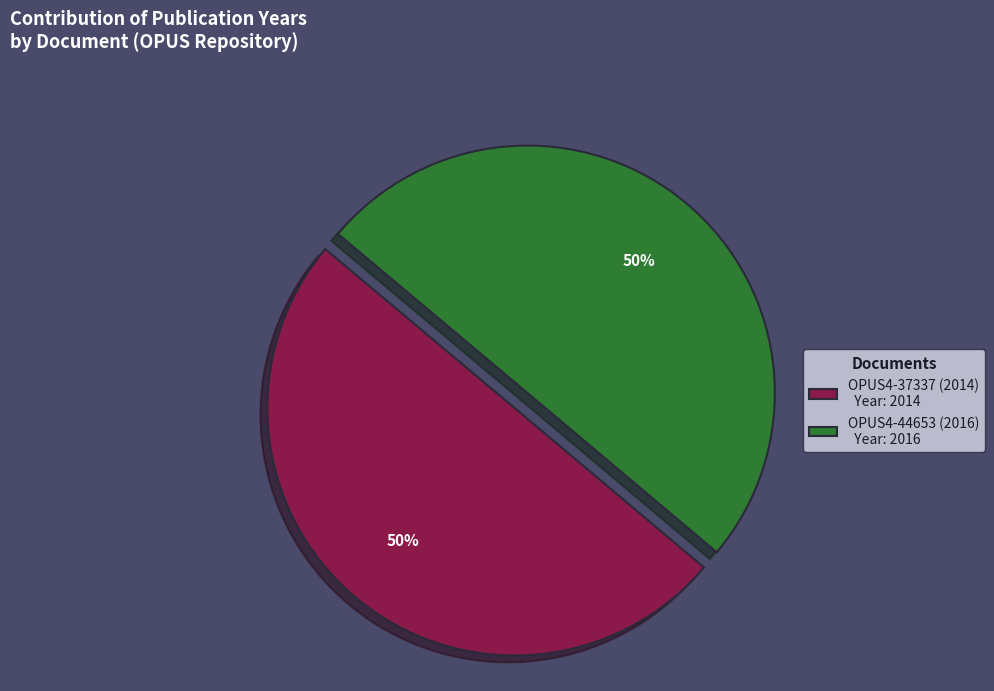

Do OPUS4-44653 (2016) and OPUS4-37337 (2014) together represent more than half of the pie?

Yes